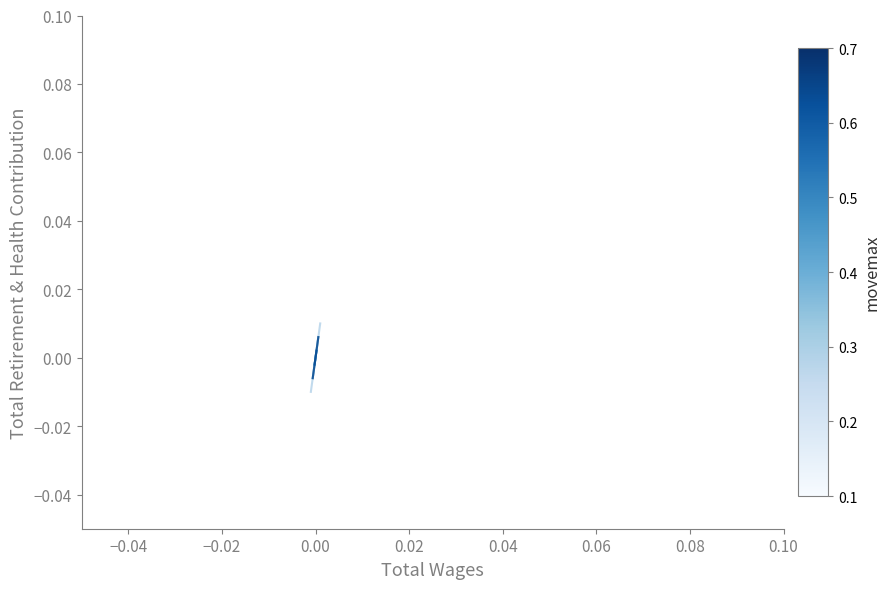

Reading left to right, extract all data points from this chart.

Director 1: -0.0	-0.0	0.0	0.0	0.0
Director 2: -0.0	-0.0	0.0	0.0	0.0
Director 3: -0.0	-0.0	0.0	0.0	0.0
Director 4: 0.0	0.0	0.0	-0.0	-0.0
Director 5: 0.0	0.0	0.0	-0.0	-0.0